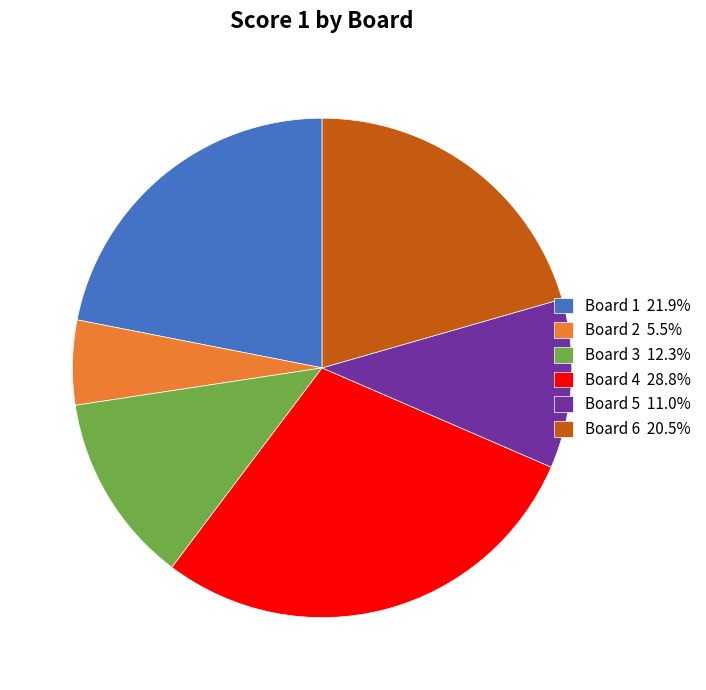

Does Board 5 11.0% represent more than half of the total?

No